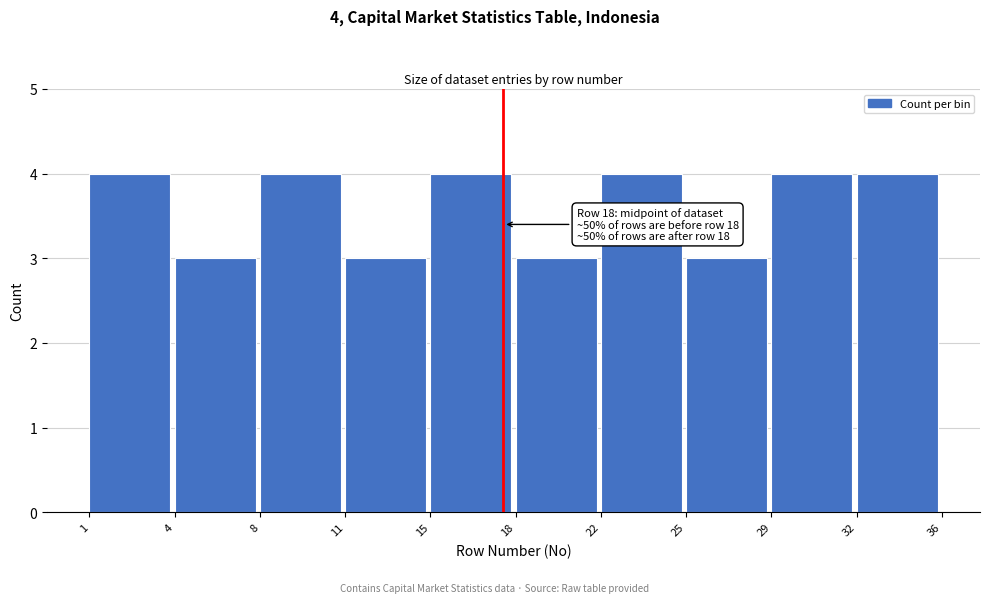

Reading left to right, transcribe all the data shown in this chart.

4	3	4	3	4	3	4	3	4	4